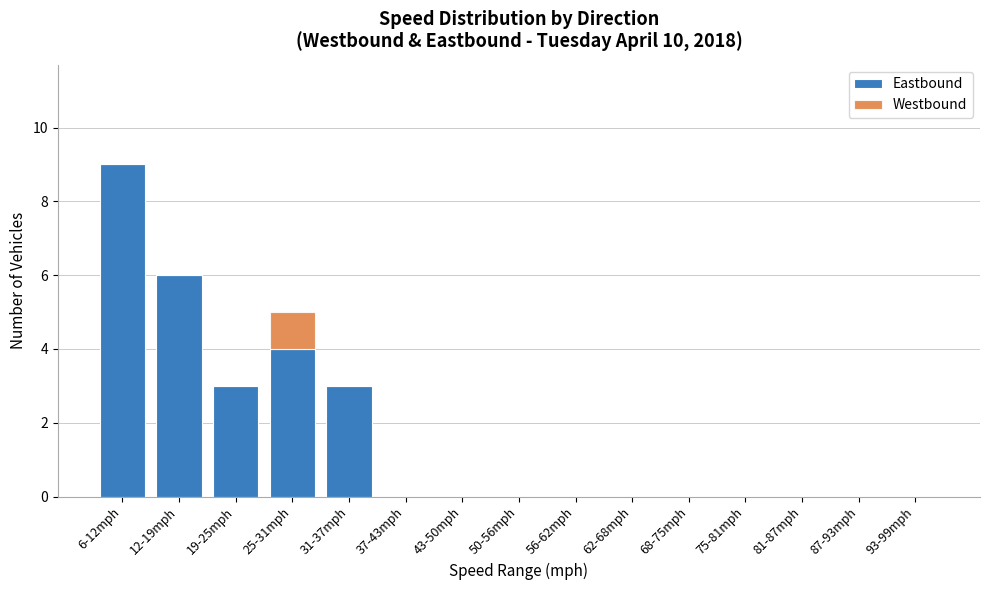

Reading left to right, transcribe the values for Eastbound.

6-12mph=9	12-19mph=6	19-25mph=3	25-31mph=4	31-37mph=3	37-43mph=0	43-50mph=0	50-56mph=0	56-62mph=0	62-68mph=0	68-75mph=0	75-81mph=0	81-87mph=0	87-93mph=0	93-99mph=0